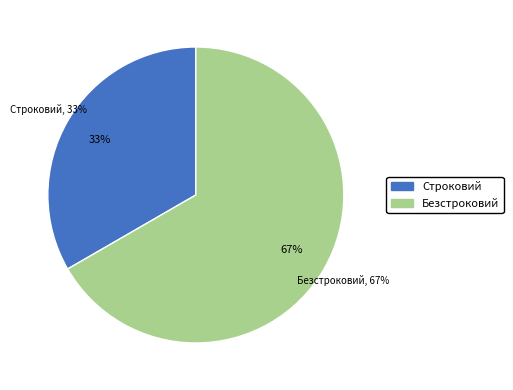

To the nearest percent, what portion does Строковий represent?

33%